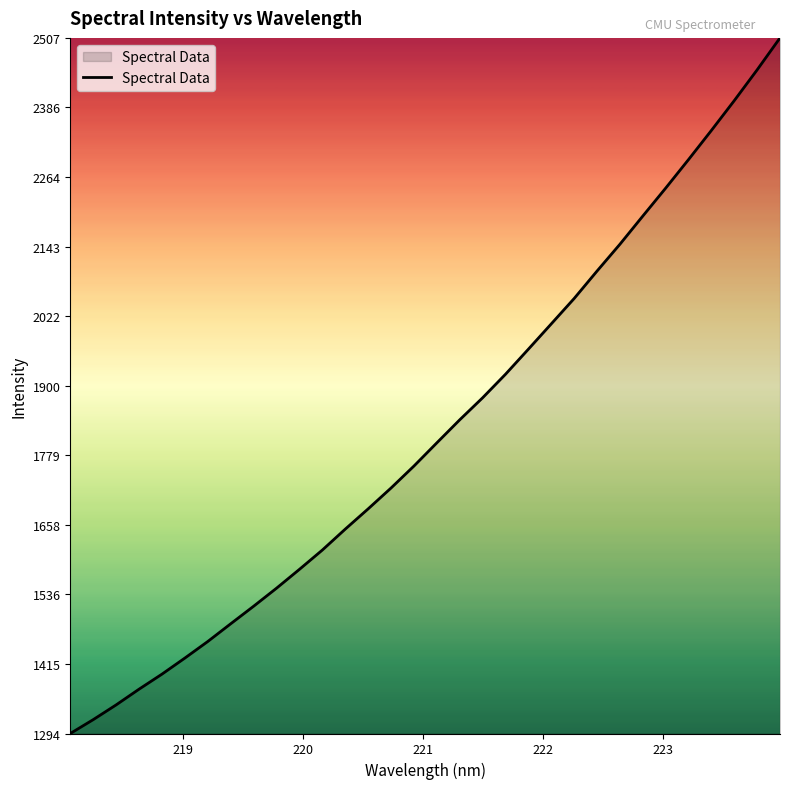

True or false: the data has more than 2 interior local peaks.

False